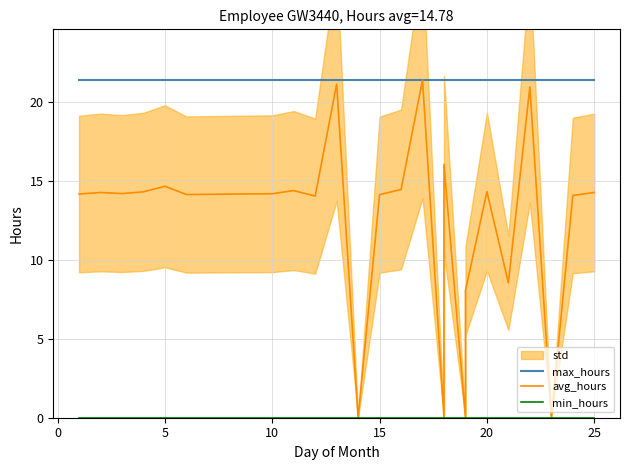

What is the spread (max minus min) of values at 5?

21.4